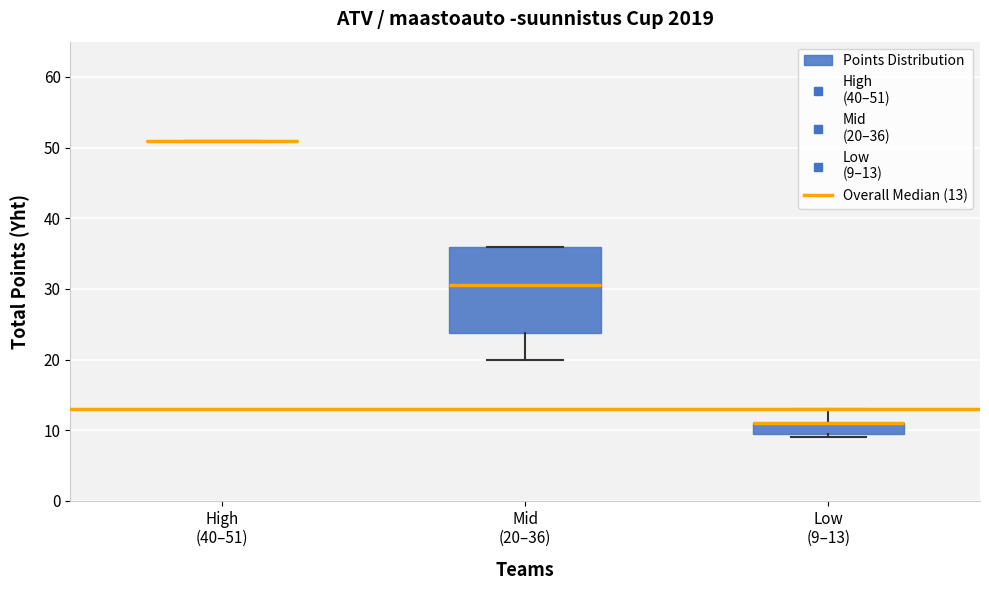

Reading left to right, read every box against the y-axis: the position of its median line, the range the box covers, and the ends of its whiskers. The values are not printed on the chart, so give them approximately, as read against the axis.

High (40–51): box collapsed to a line at 51, whiskers 51 to 51
Mid (20–36): median 31, box 24 to 36, whiskers 20 to 36
Low (9–13): median 11 (drawn on the box's upper edge), box 10 to 11, whiskers 9 to 13